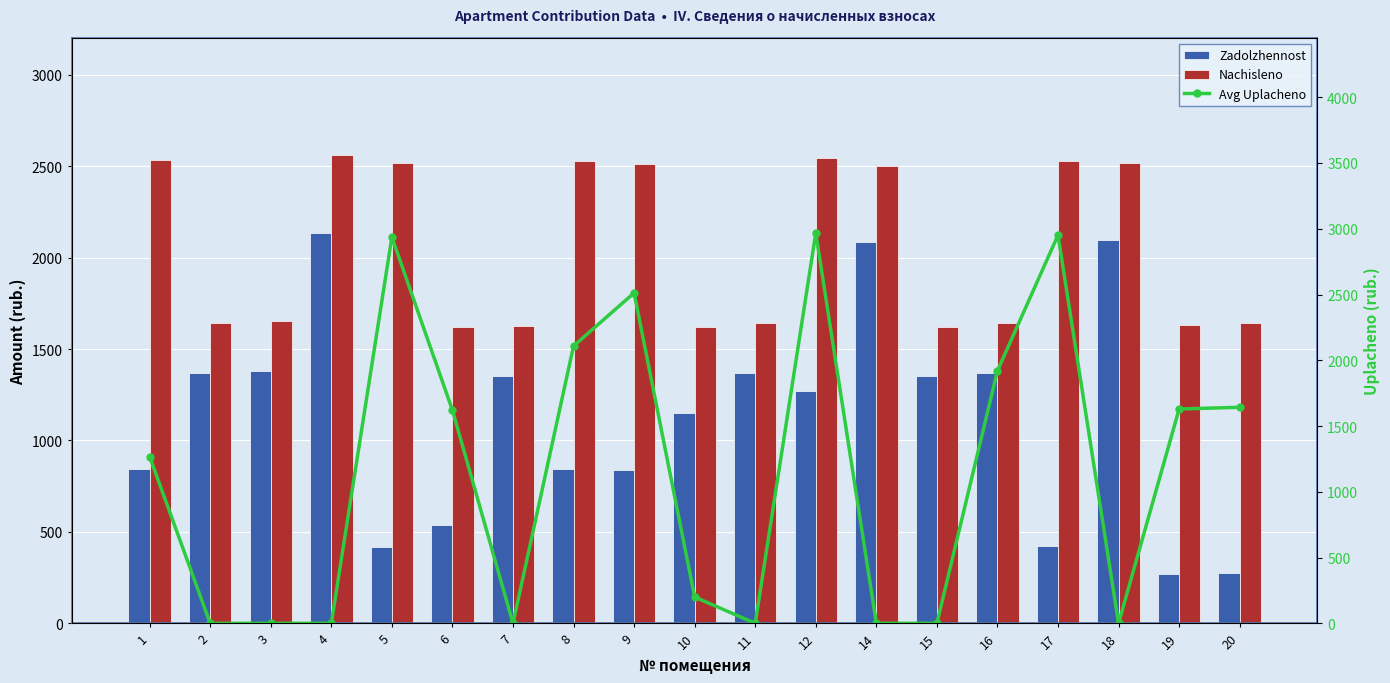

Are the bars grouped side by side (vs. stacked)?

Yes